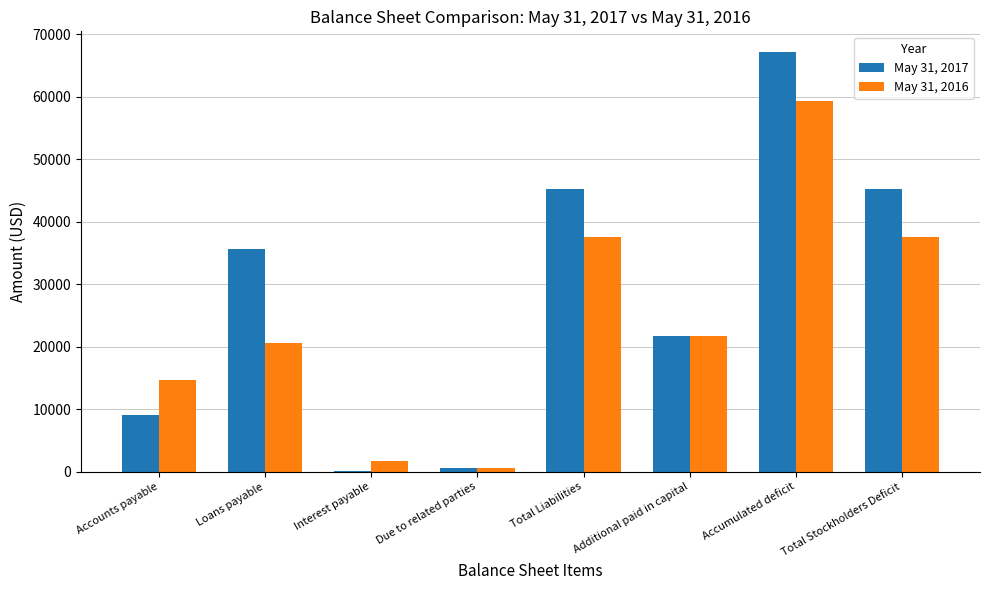

Which series has the widest spread of values?

May 31, 2017